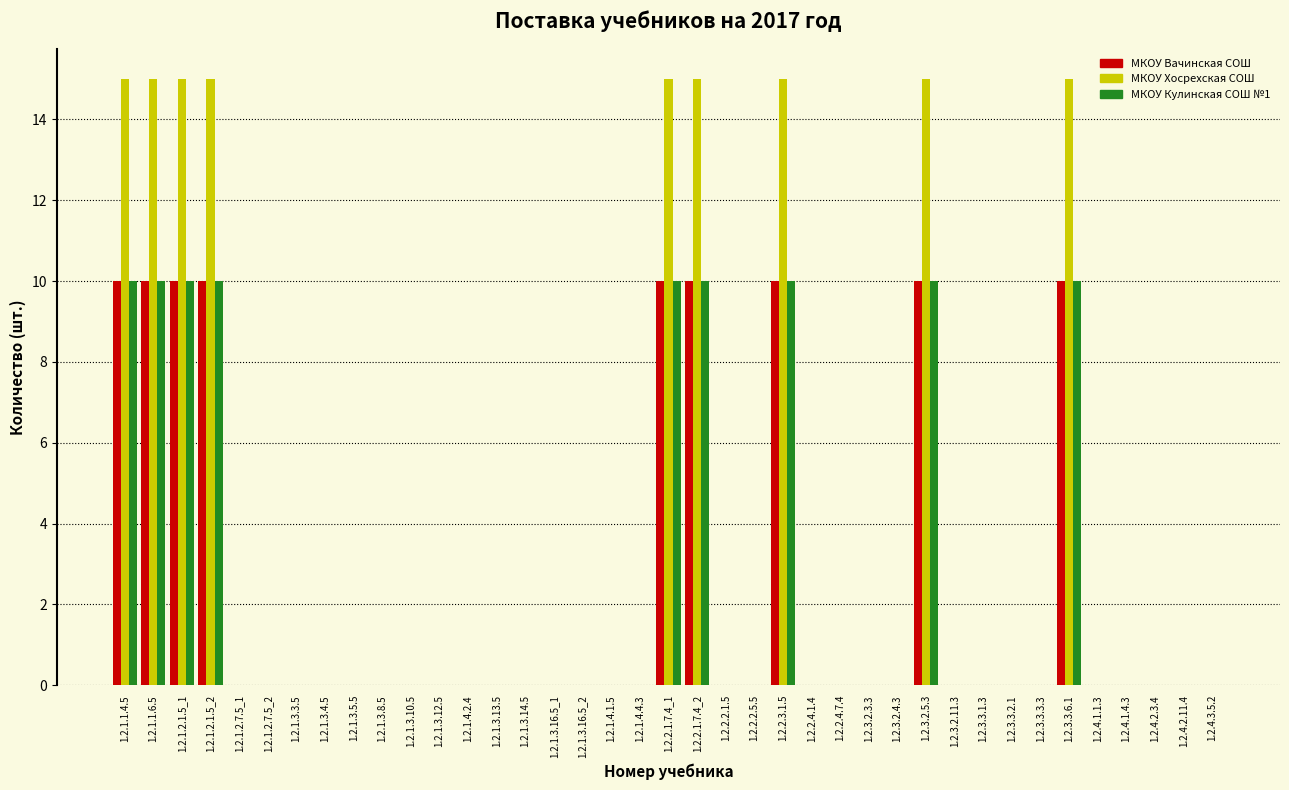

Is it true that МКОУ Вачинская СОШ equals 0 at 1.2.2.2.5.5?

True